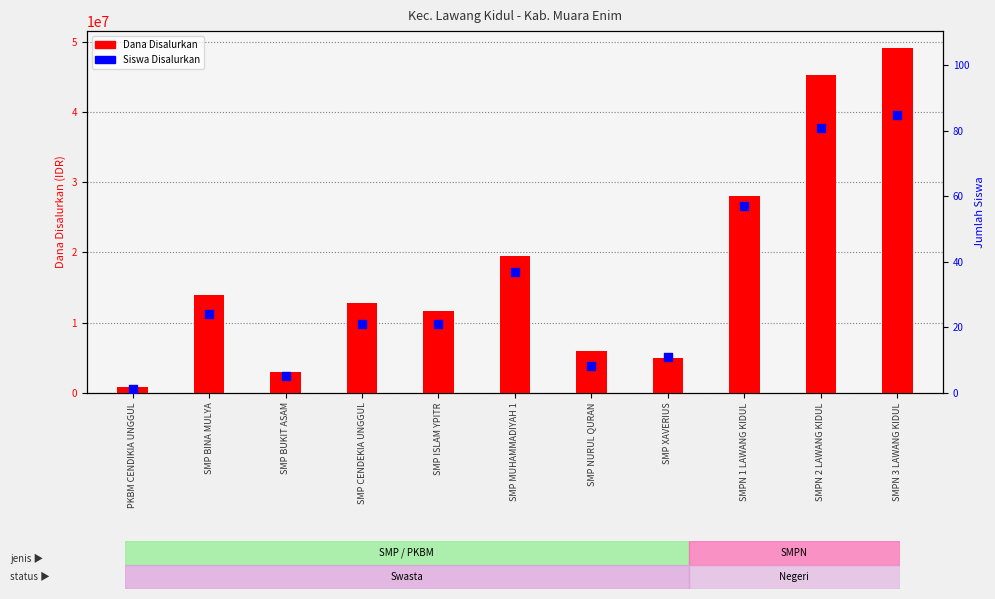

Is the value of Dana Disalurkan at SMPN 3 LAWANG KIDUL greater than the value of Siswa Disalurkan at PKBM CENDIKIA UNGGUL?

Yes